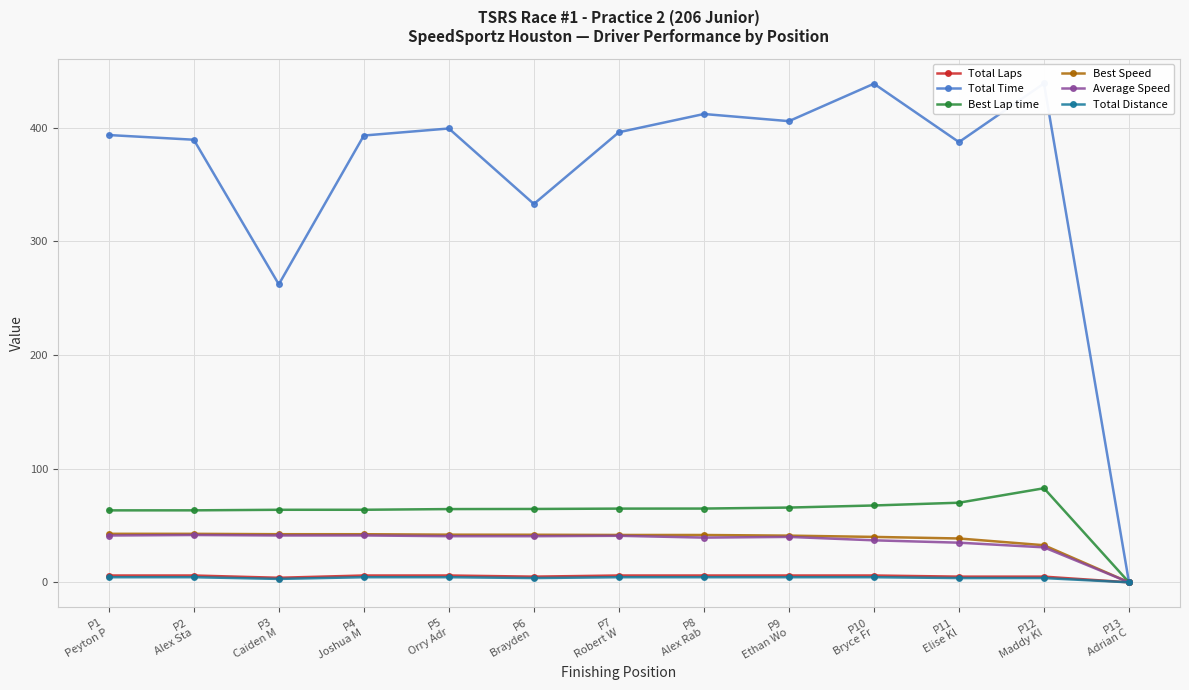

True or false: Total Laps has more than 2 points higher than both neighbors.

False